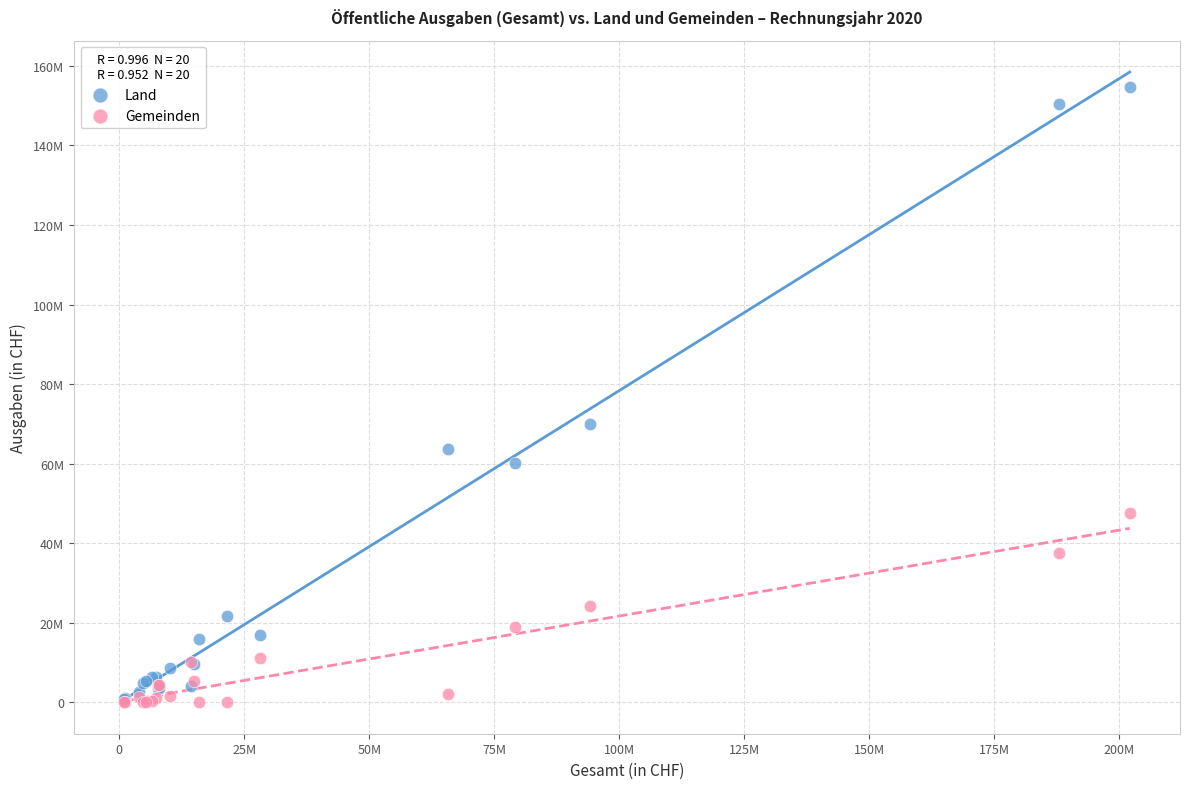

What are all the series names shown in the legend?

Land, Gemeinden